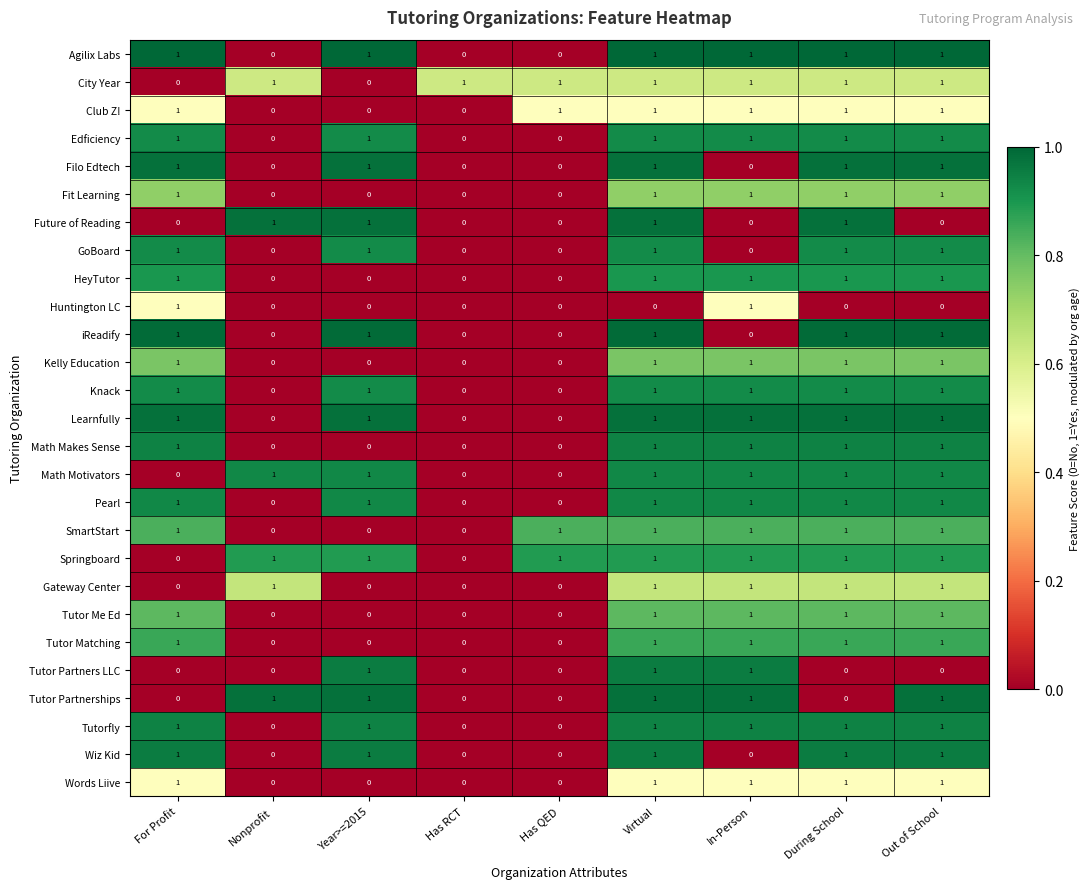

What is the total value across all series at Has QED?

4